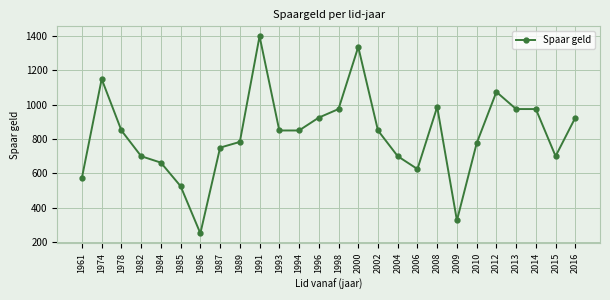

Which label corresponds to the largest value in the chart?

1991